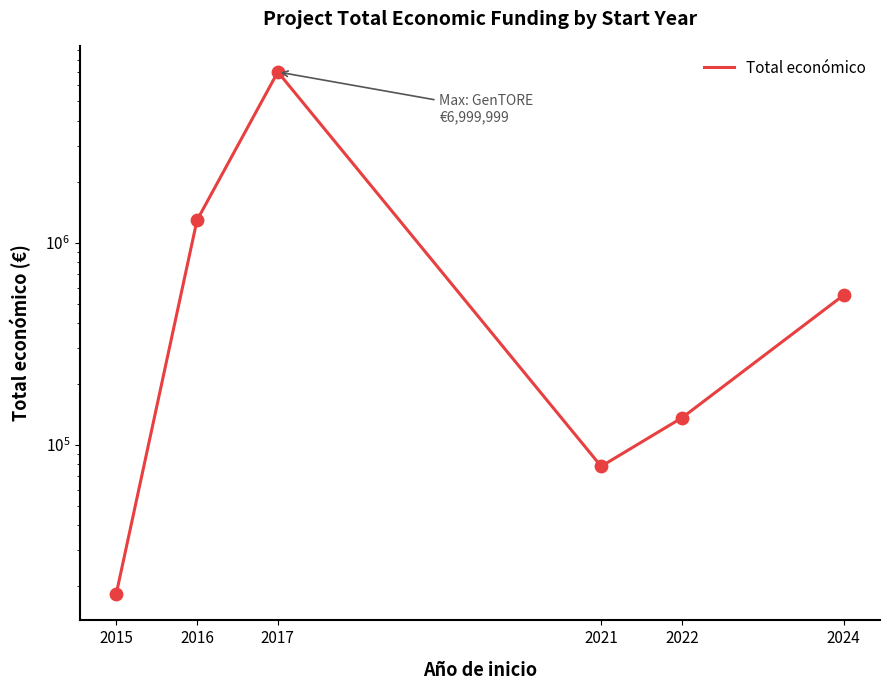

Approximately how many times larger is the value at 2022 compared to 2015?

7.5